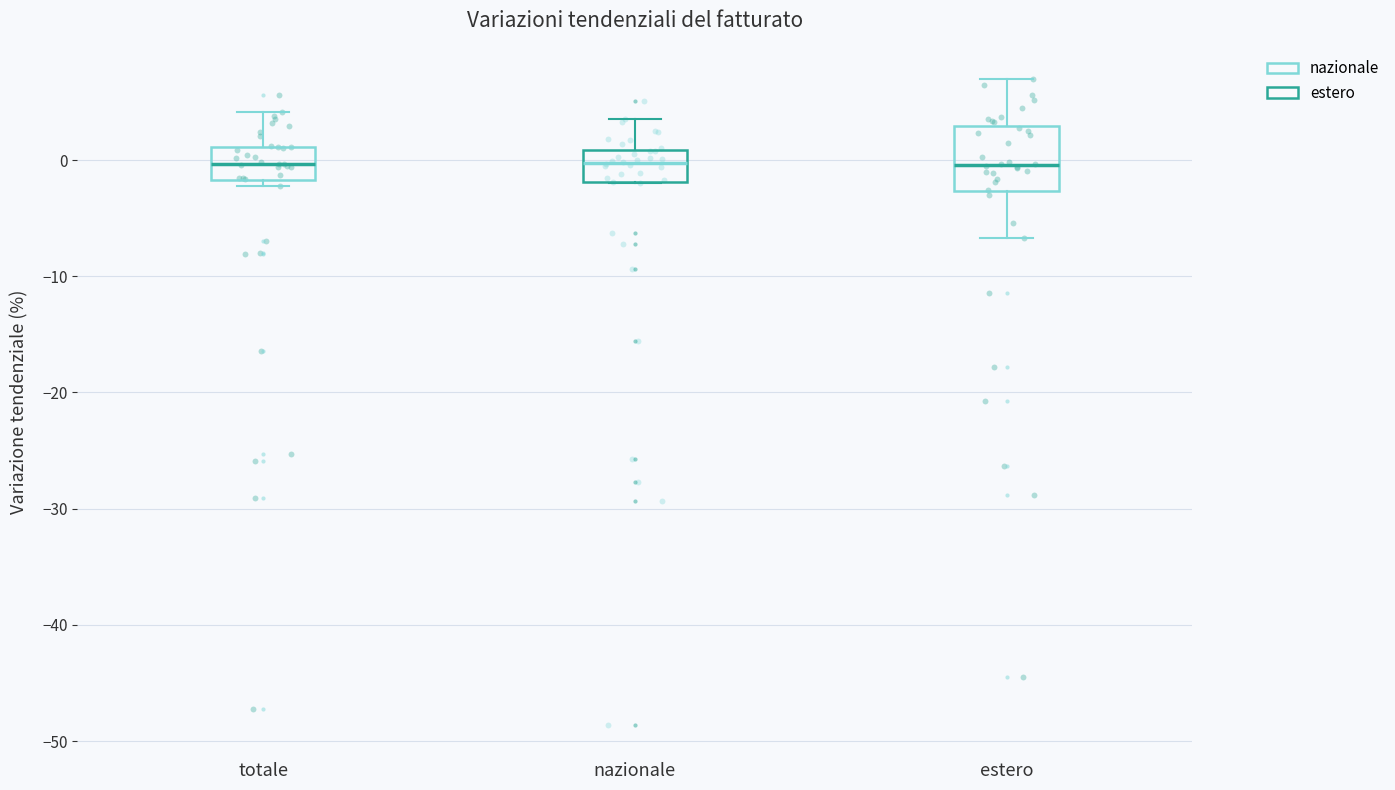

Reading left to right, read every box against the y-axis: the position of its median line, the range the box covers, and the ends of its whiskers. The values are not printed on the chart, so give them approximately, as read against the axis.

totale: median 0, box -2 to 1, whiskers -2 (just below the box's lower edge) to 4
nazionale: median 0, box -2 to 1, whiskers -2 to 4
estero: median 0, box -3 to 3, whiskers -7 to 7